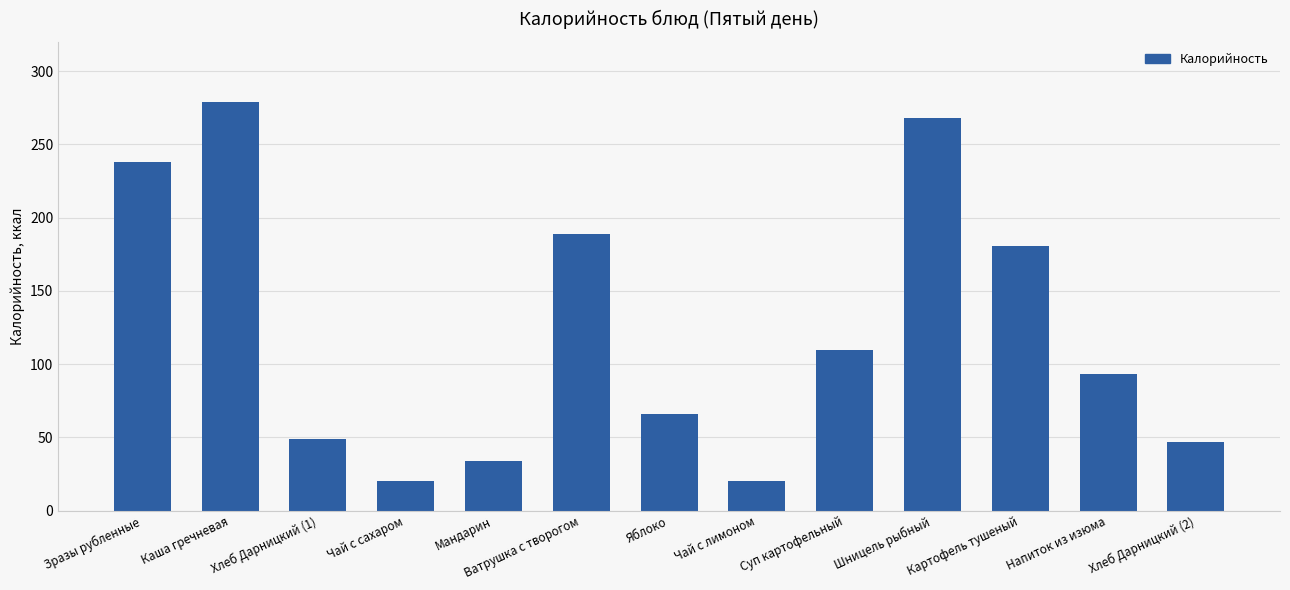

How many data points does each series have?

13